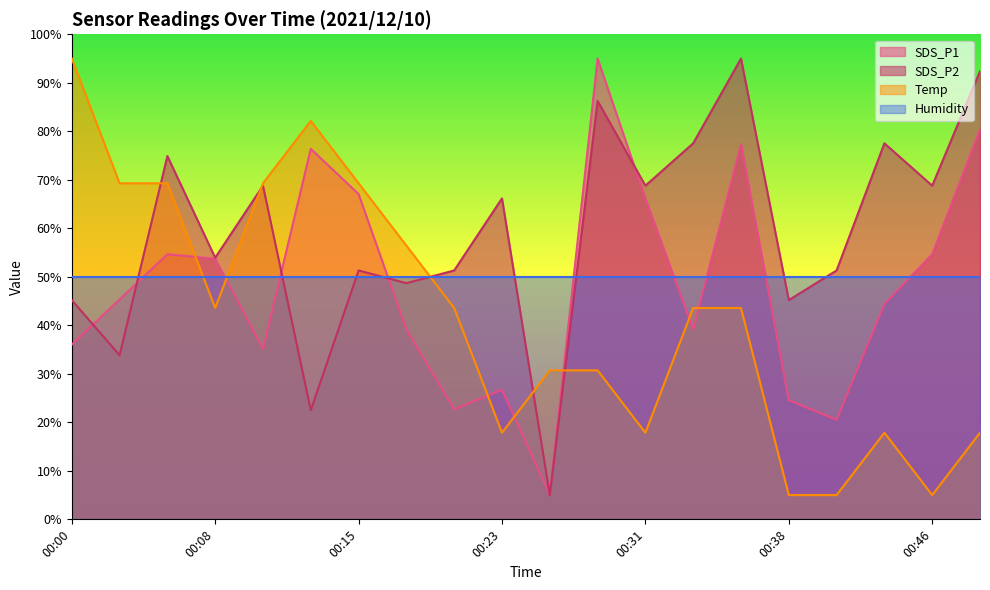

True or false: Temp has a value of 17.9 at 00:31.

True